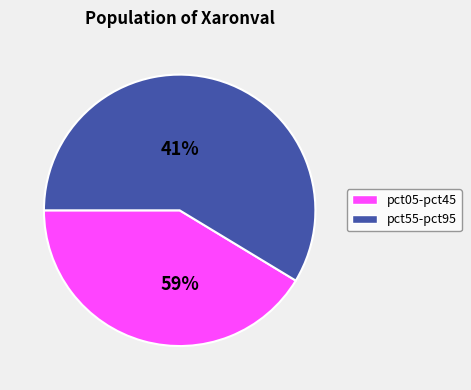

Does pct55 represent more than half of the total?

No